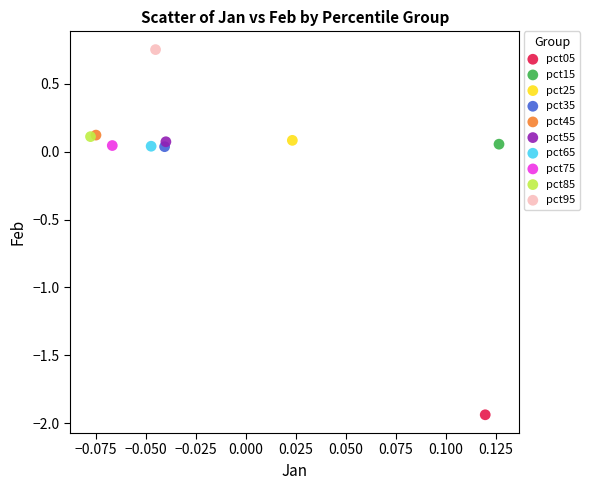

Which series contains the lowest Y value?

pct05